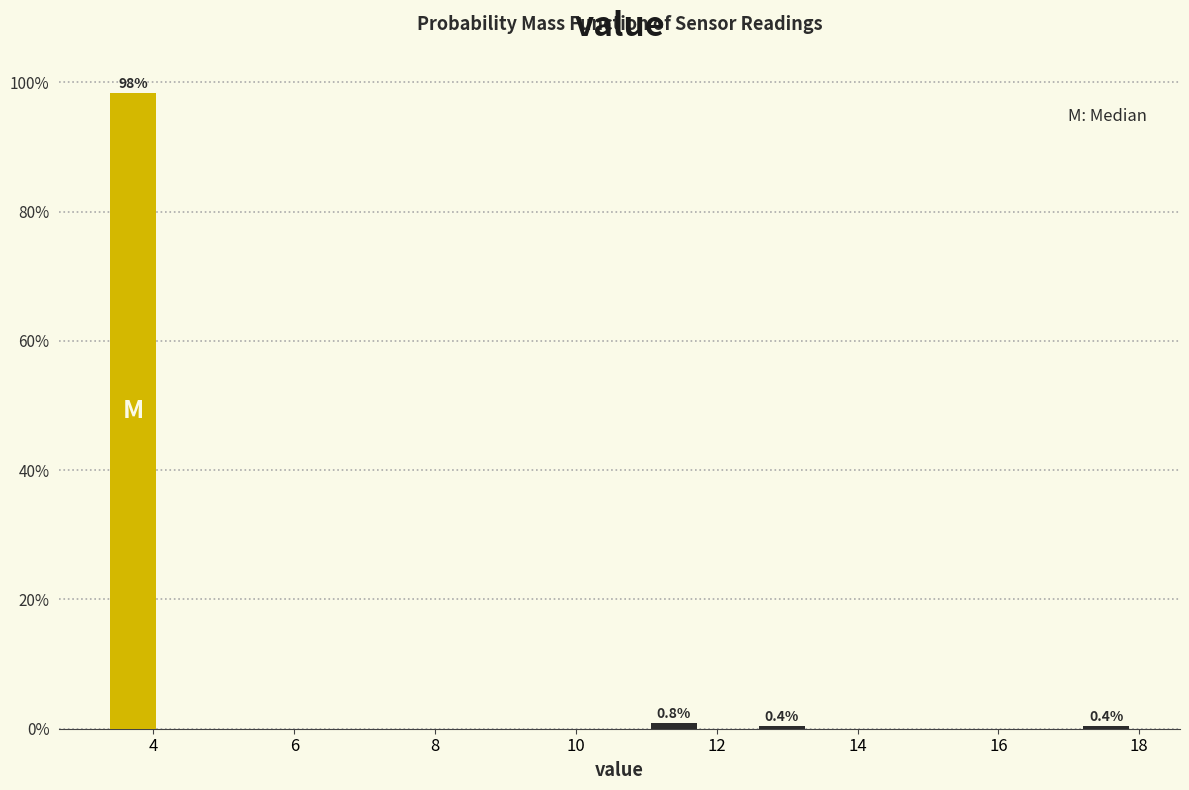

Around what value on the x-axis is the tallest bar? Give the approximate position of its centre, as read against the axis.

3.8